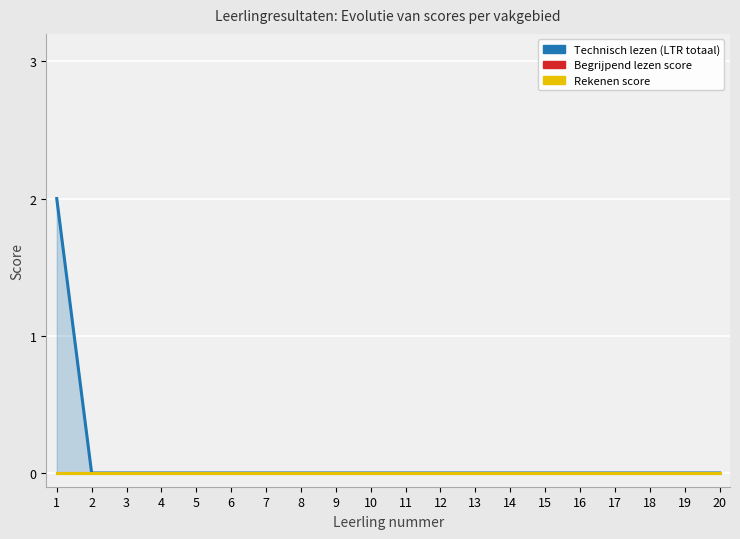

True or false: Rekenen score and Begrijpend lezen score intersect in this chart.

False